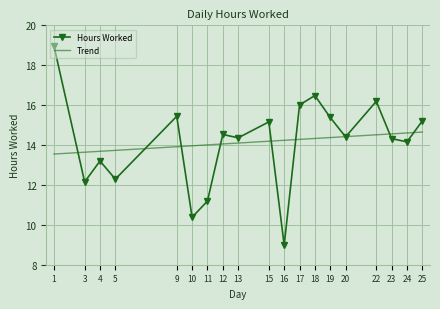

Is the value of Trend at 1 greater than the value of Hours Worked at 20?

No